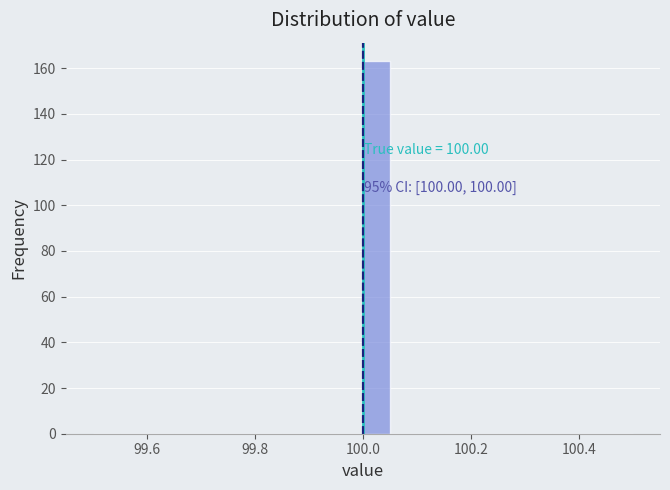

Read against the x-axis, roughly where is the centre of the tallest bar?

100.02